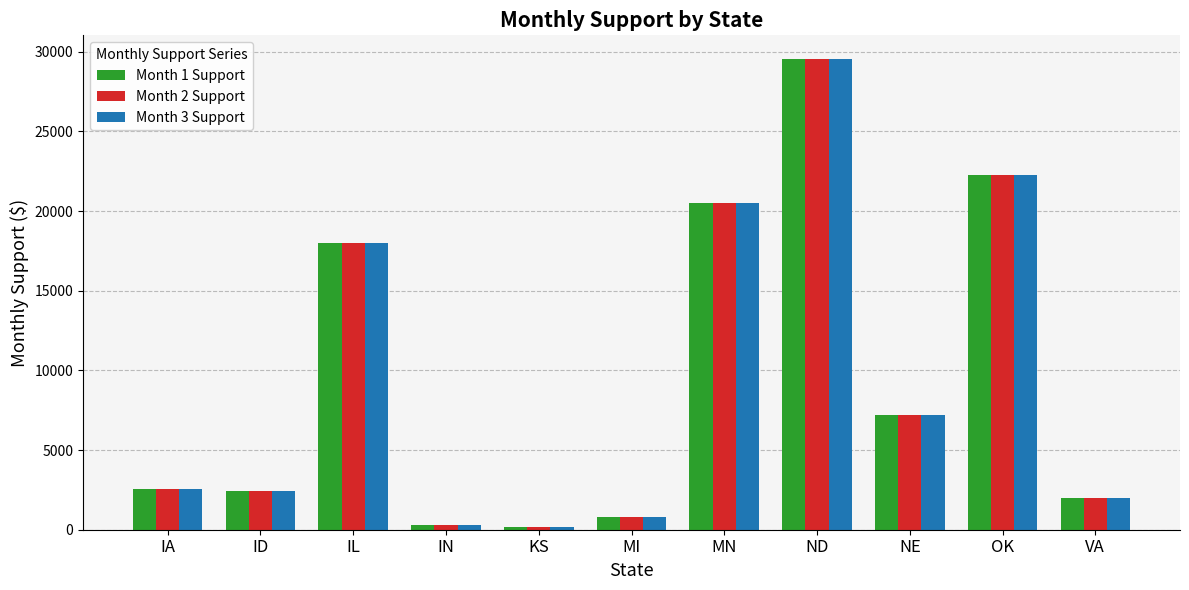

Count the number of data series in this chart.

3